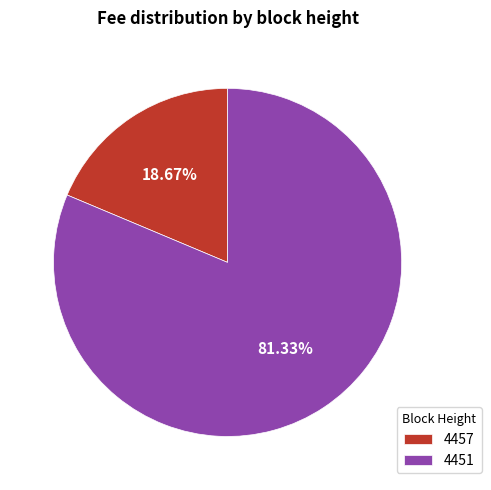

Which has a higher value, 4457 or 4451?

4451